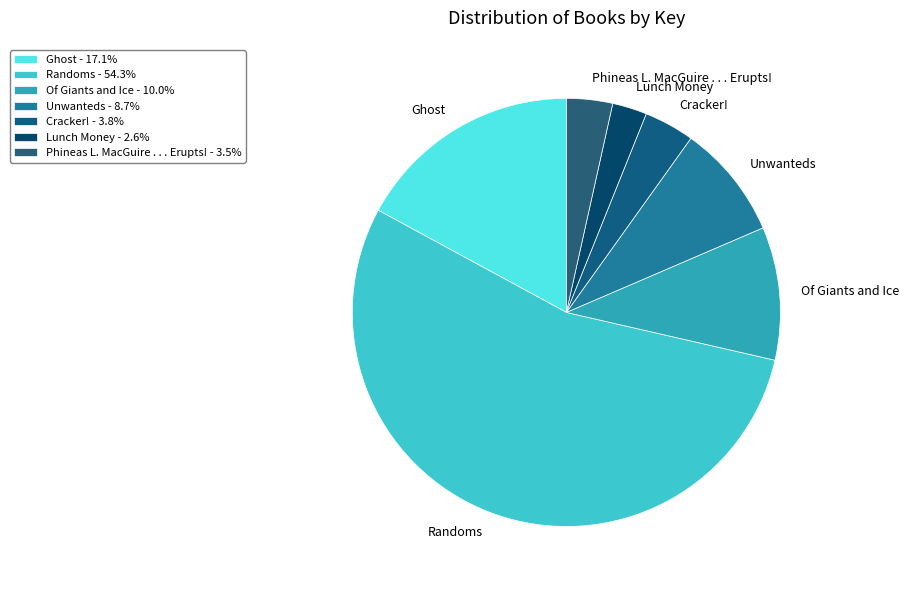

Is the sum of Randoms and Of Giants and Ice greater than half?

Yes